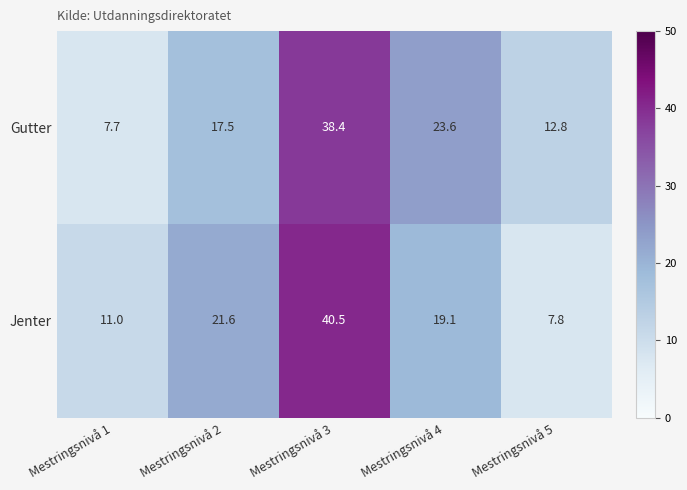

How many series are shown in this chart?

2